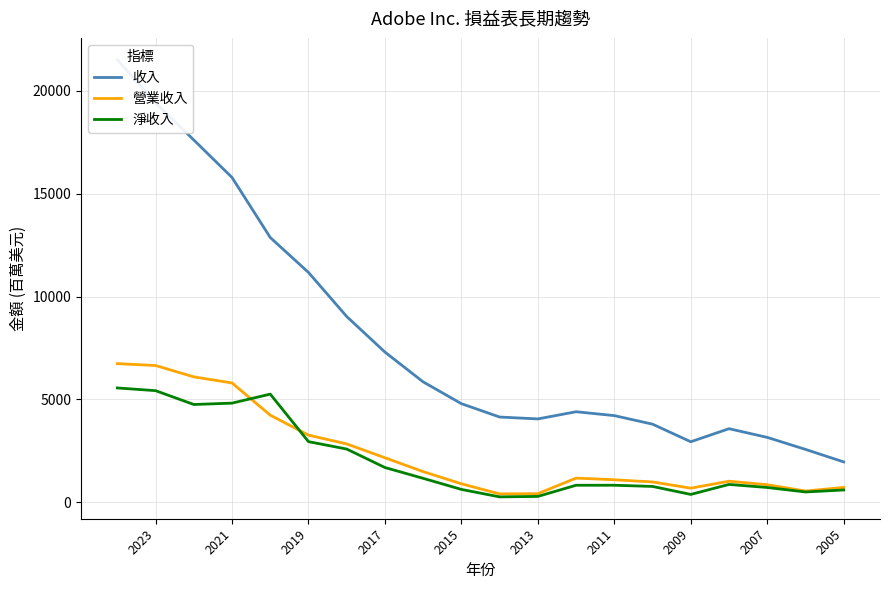

The 營業收入 series shows 728 at 2005. True or false?

True